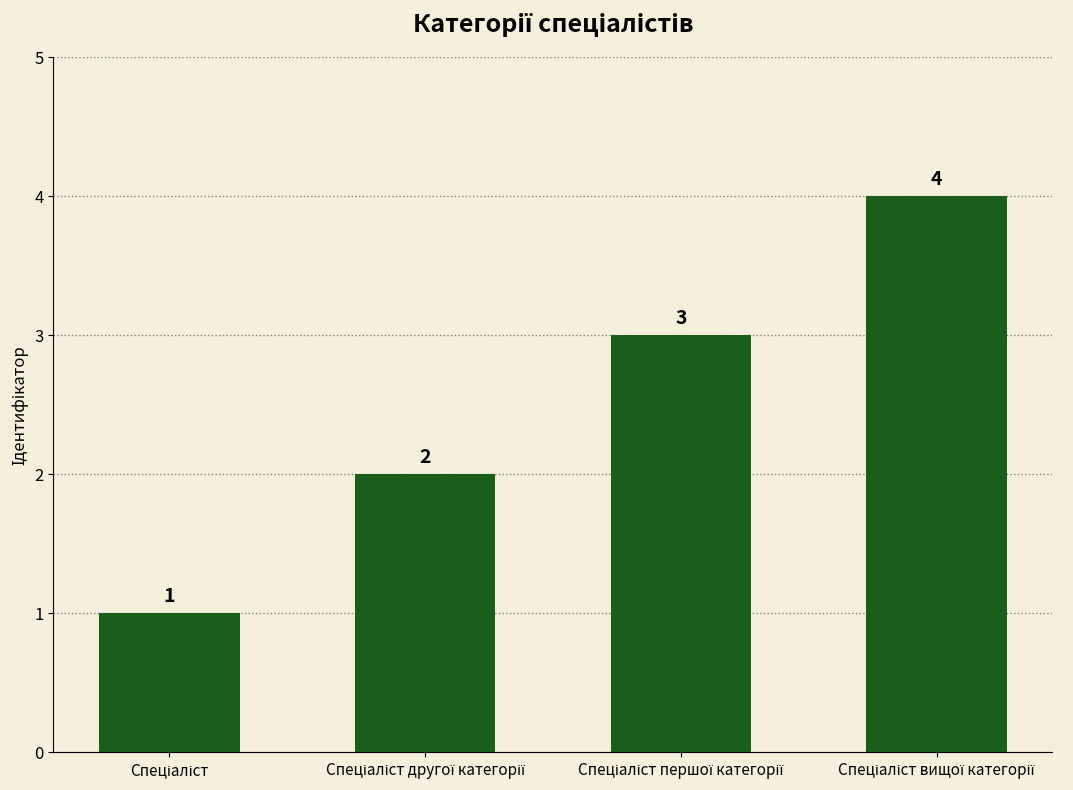

What is the sum of all values?

10